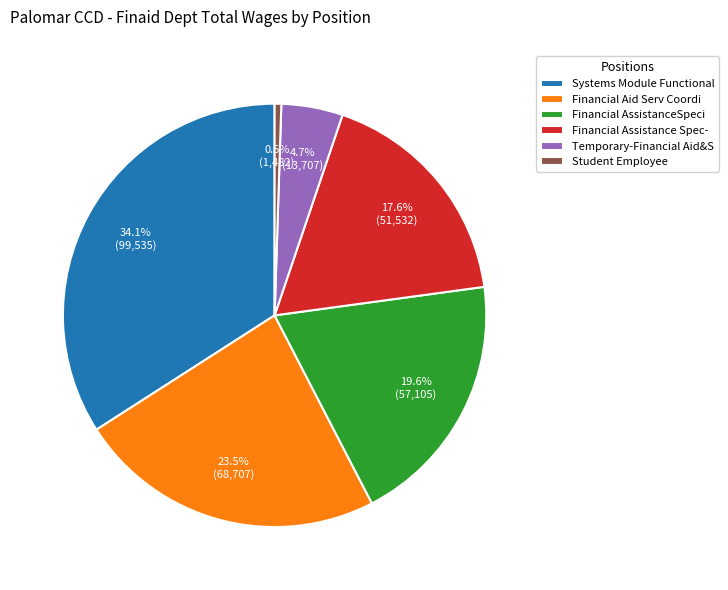

What percentage is NOT represented by Financial Aid Serv Coordi?

76.5%